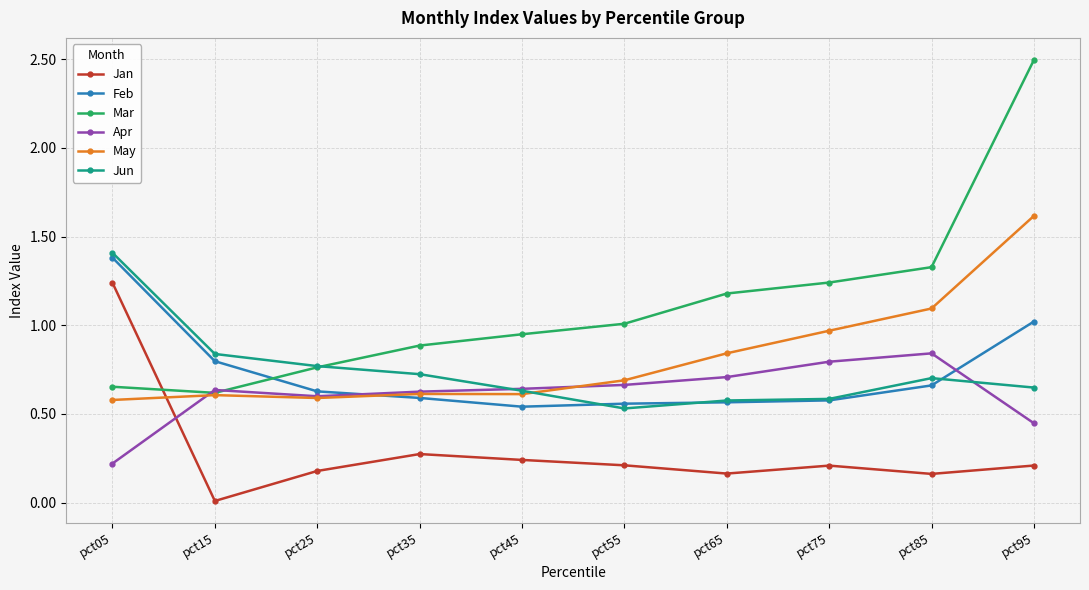

True or false: Jan and May intersect in this chart.

True